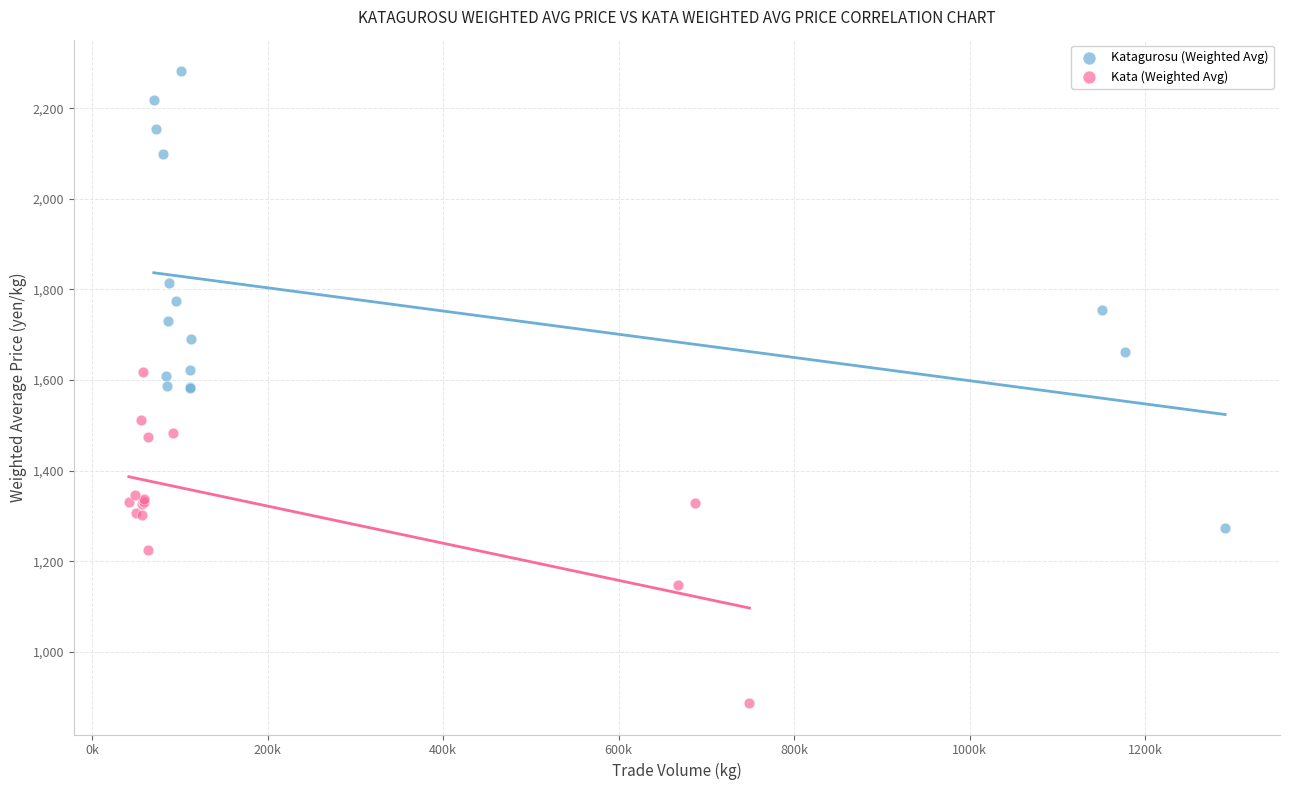

Which series contains the highest Y value?

Katagurosu (Weighted Avg)